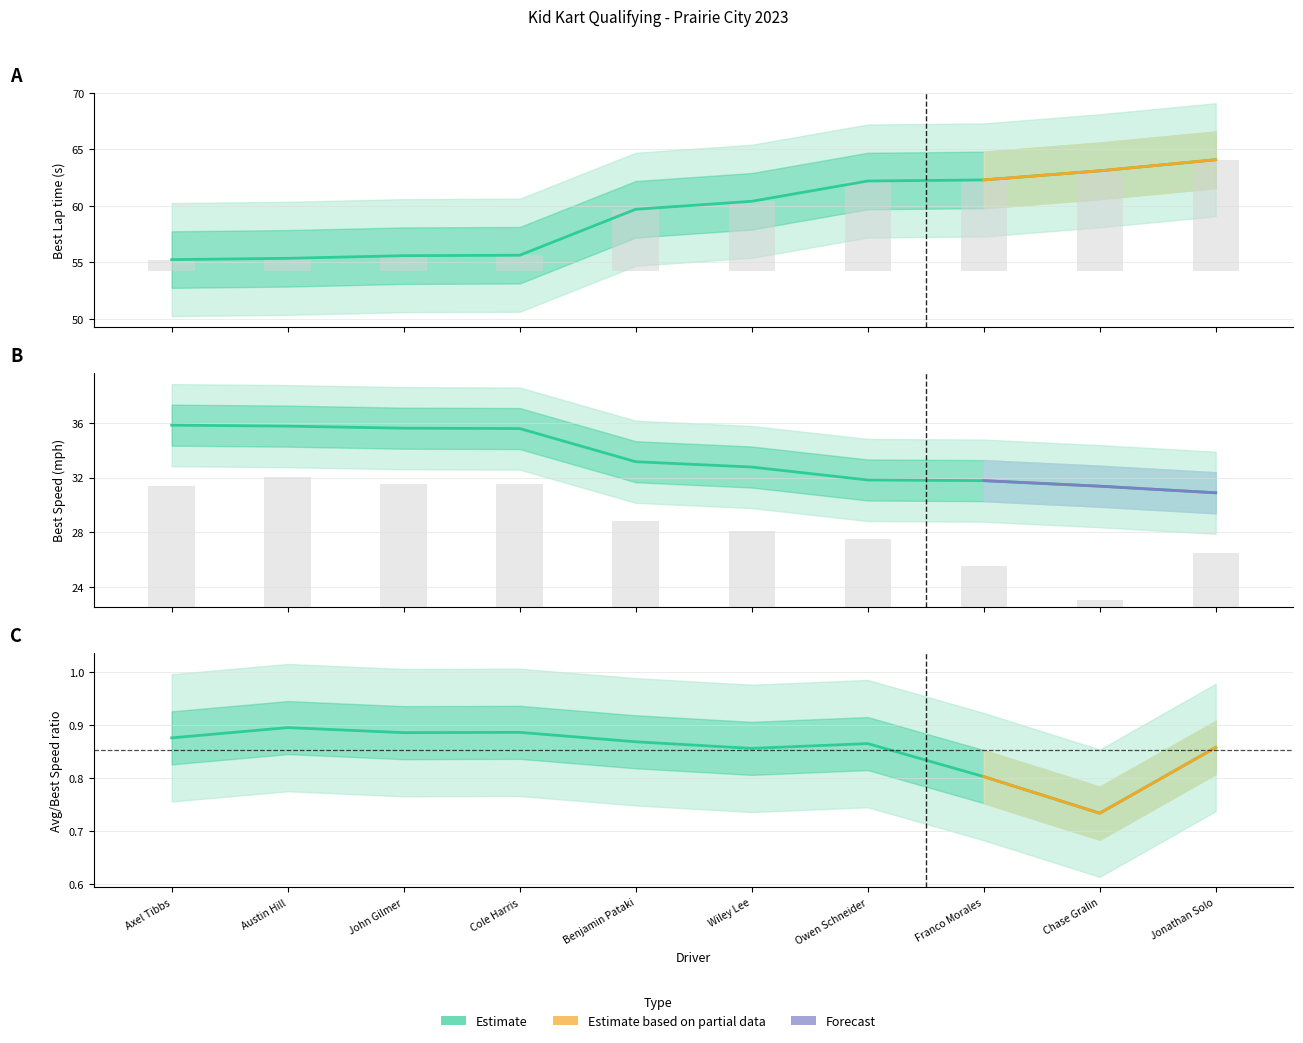

How many groups of bars are there?

10